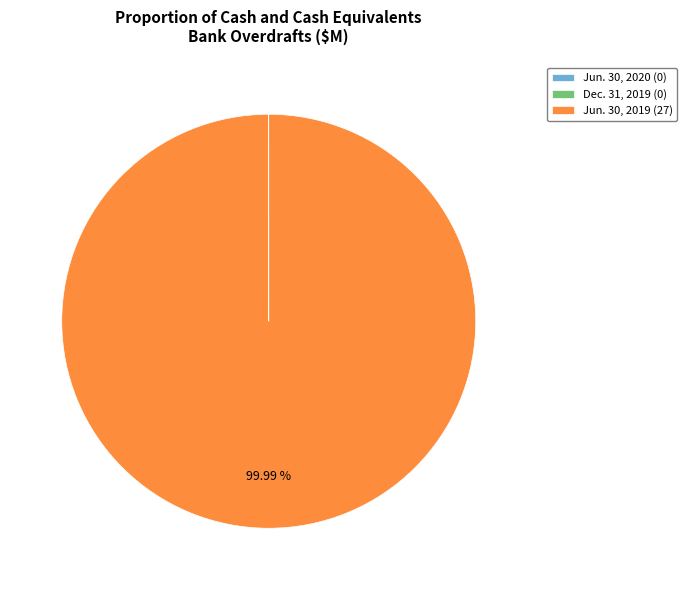

Is Jun. 30, 2019 (27) the majority of the pie?

Yes